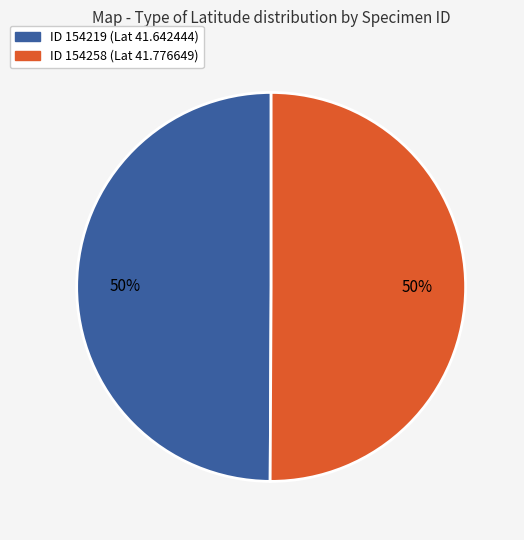

To the nearest percent, what is the average slice percentage?

50%